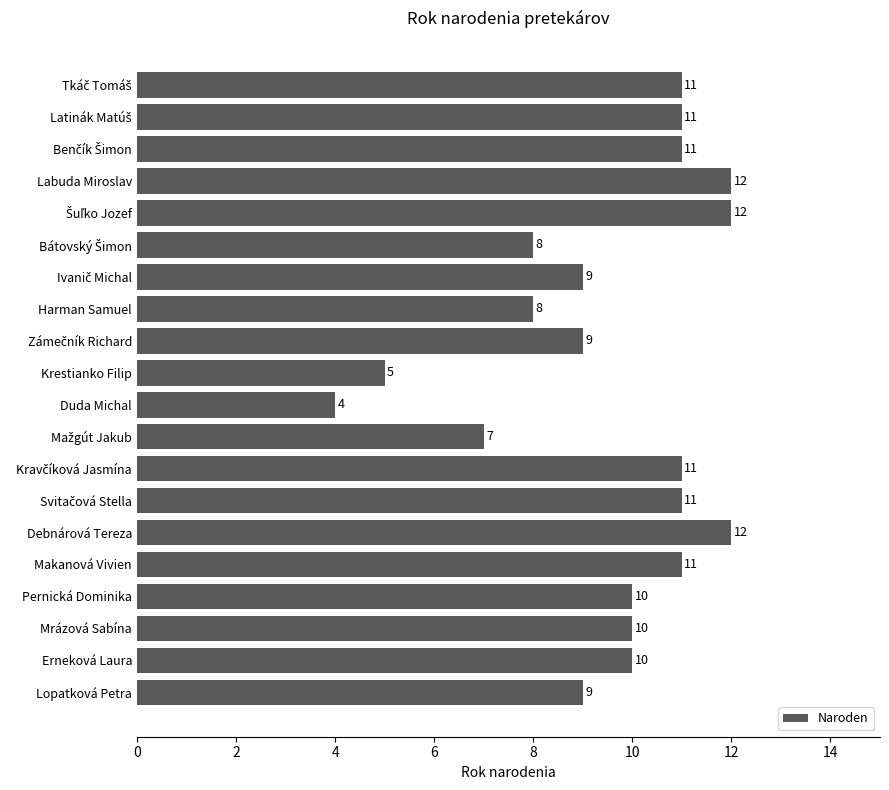

Reading top to bottom, what are all the values shown in this chart?

11	11	11	12	12	8	9	8	9	5	4	7	11	11	12	11	10	10	10	9